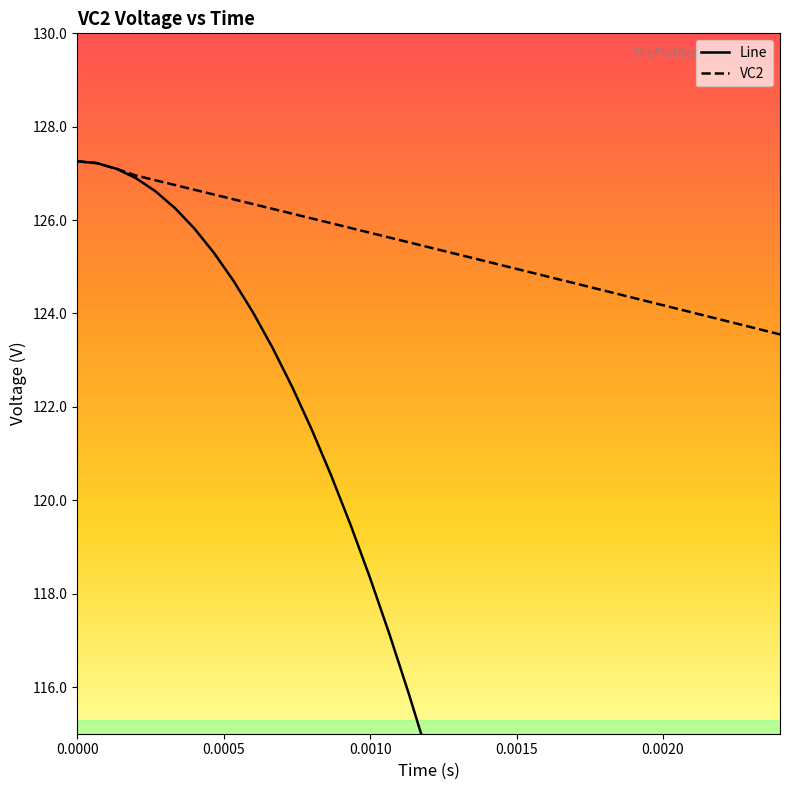

What is the sum of the VC2 values at 27 and 8?

250.9